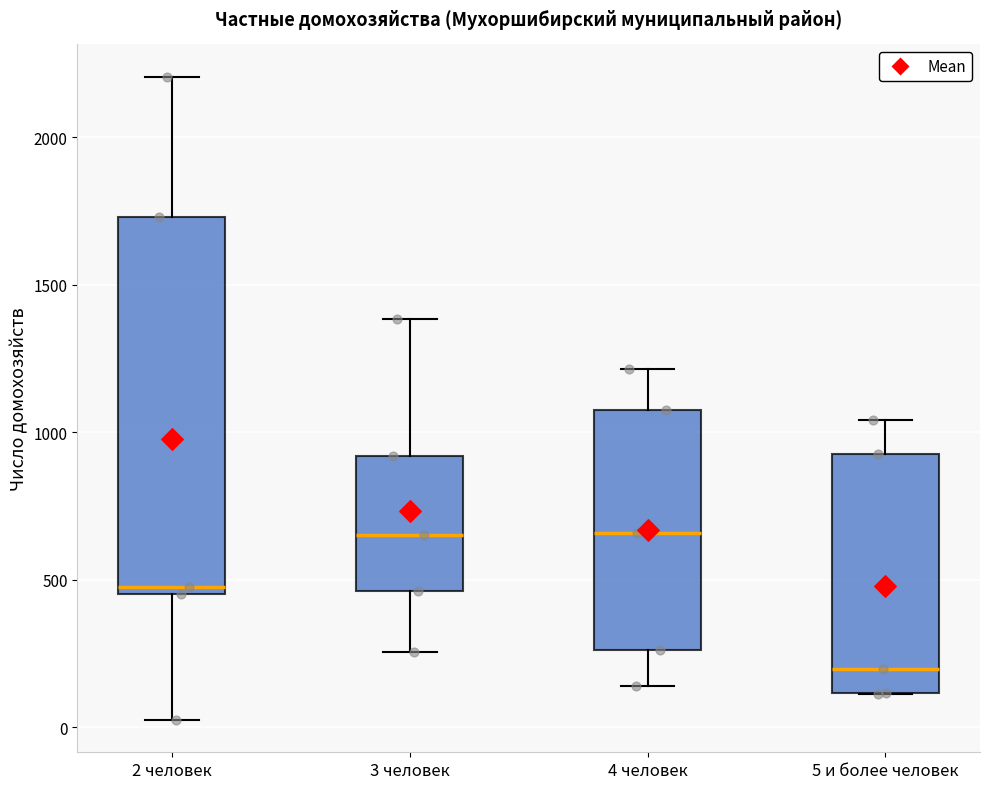

Which box has the lowest median line?

5 и более человек